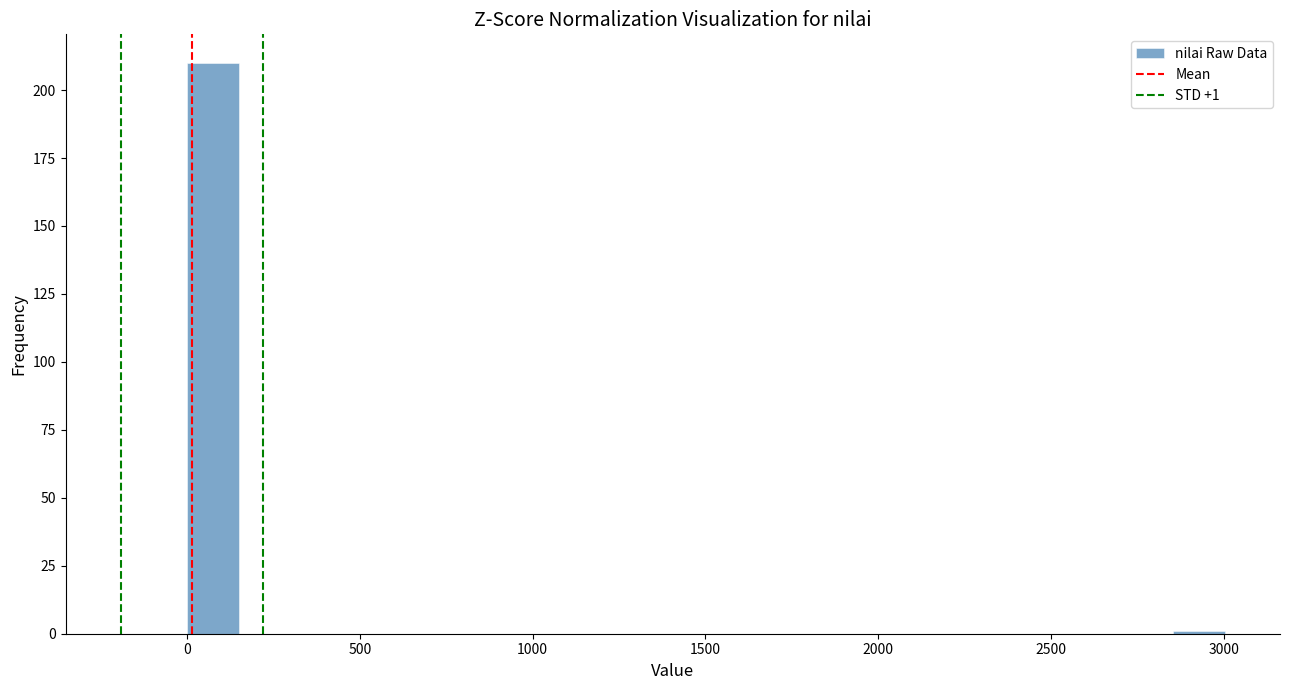

Read against the x-axis, roughly where is the centre of the tallest bar?

100